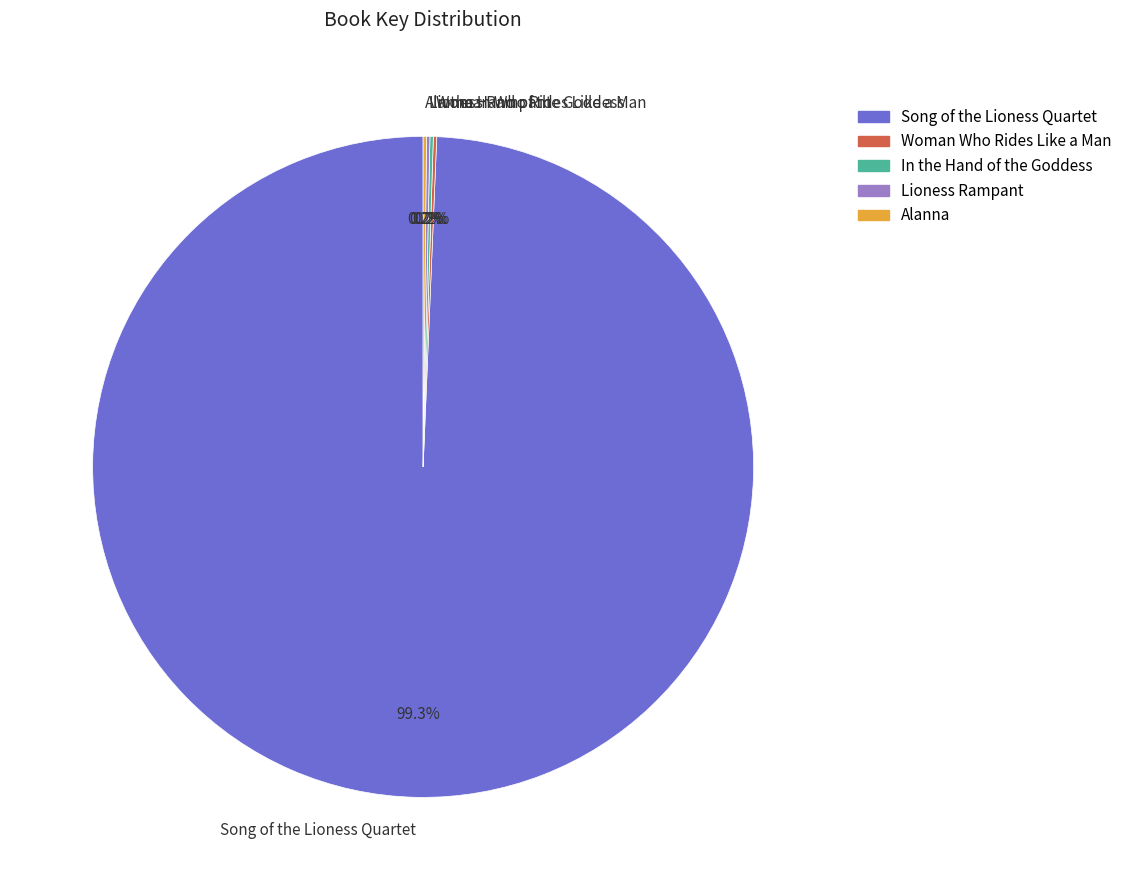

Is there any slice that represents more than half of the pie?

Yes